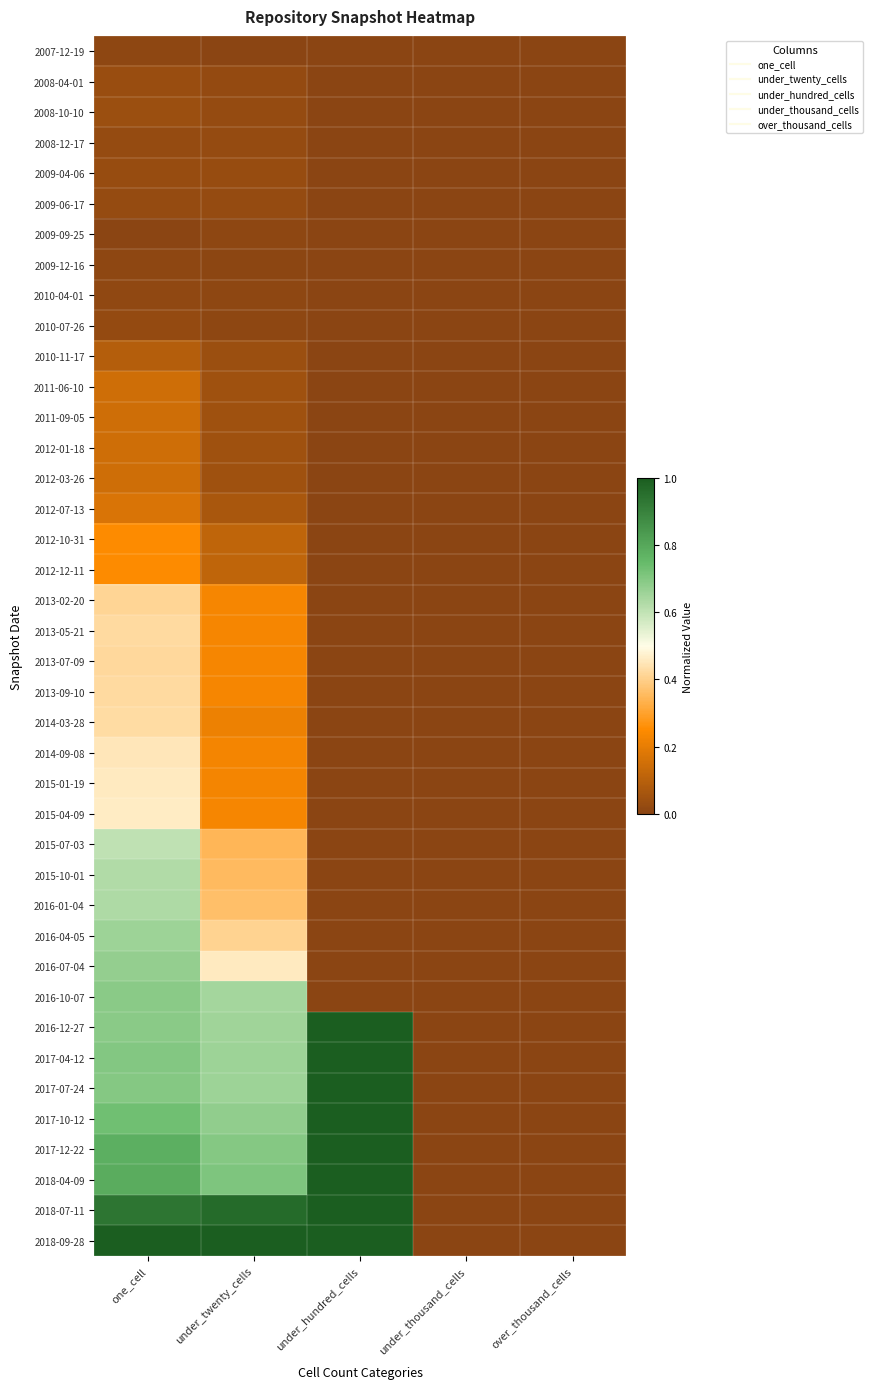

Reading right to left, what are all the values shown in this chart?

2007-12-19: over_thousand_cells=0.0	under_thousand_cells=0.0	under_hundred_cells=0.0	under_twenty_cells=0.0	one_cell=0.0
2008-04-01: over_thousand_cells=0.0	under_thousand_cells=0.0	under_hundred_cells=0.0	under_twenty_cells=0.0	one_cell=0.0
2008-10-10: over_thousand_cells=0.0	under_thousand_cells=0.0	under_hundred_cells=0.0	under_twenty_cells=0.0	one_cell=0.0
2008-12-17: over_thousand_cells=0.0	under_thousand_cells=0.0	under_hundred_cells=0.0	under_twenty_cells=0.0	one_cell=0.0
2009-04-06: over_thousand_cells=0.0	under_thousand_cells=0.0	under_hundred_cells=0.0	under_twenty_cells=0.0	one_cell=0.0
2009-06-17: over_thousand_cells=0.0	under_thousand_cells=0.0	under_hundred_cells=0.0	under_twenty_cells=0.0	one_cell=0.0
2009-09-25: over_thousand_cells=0.0	under_thousand_cells=0.0	under_hundred_cells=0.0	under_twenty_cells=0.0	one_cell=0.0
2009-12-16: over_thousand_cells=0.0	under_thousand_cells=0.0	under_hundred_cells=0.0	under_twenty_cells=0.0	one_cell=0.0
2010-04-01: over_thousand_cells=0.0	under_thousand_cells=0.0	under_hundred_cells=0.0	under_twenty_cells=0.0	one_cell=0.0
2010-07-26: over_thousand_cells=0.0	under_thousand_cells=0.0	under_hundred_cells=0.0	under_twenty_cells=0.0	one_cell=0.0
2010-11-17: over_thousand_cells=0.0	under_thousand_cells=0.0	under_hundred_cells=0.0	under_twenty_cells=0.0	one_cell=0.1
2011-06-10: over_thousand_cells=0.0	under_thousand_cells=0.0	under_hundred_cells=0.0	under_twenty_cells=0.0	one_cell=0.1
2011-09-05: over_thousand_cells=0.0	under_thousand_cells=0.0	under_hundred_cells=0.0	under_twenty_cells=0.0	one_cell=0.1
2012-01-18: over_thousand_cells=0.0	under_thousand_cells=0.0	under_hundred_cells=0.0	under_twenty_cells=0.0	one_cell=0.1
2012-03-26: over_thousand_cells=0.0	under_thousand_cells=0.0	under_hundred_cells=0.0	under_twenty_cells=0.0	one_cell=0.1
2012-07-13: over_thousand_cells=0.0	under_thousand_cells=0.0	under_hundred_cells=0.0	under_twenty_cells=0.1	one_cell=0.2
2012-10-31: over_thousand_cells=0.0	under_thousand_cells=0.0	under_hundred_cells=0.0	under_twenty_cells=0.1	one_cell=0.2
2012-12-11: over_thousand_cells=0.0	under_thousand_cells=0.0	under_hundred_cells=0.0	under_twenty_cells=0.1	one_cell=0.2
2013-02-20: over_thousand_cells=0.0	under_thousand_cells=0.0	under_hundred_cells=0.0	under_twenty_cells=0.2	one_cell=0.4
2013-05-21: over_thousand_cells=0.0	under_thousand_cells=0.0	under_hundred_cells=0.0	under_twenty_cells=0.2	one_cell=0.4
2013-07-09: over_thousand_cells=0.0	under_thousand_cells=0.0	under_hundred_cells=0.0	under_twenty_cells=0.2	one_cell=0.4
2013-09-10: over_thousand_cells=0.0	under_thousand_cells=0.0	under_hundred_cells=0.0	under_twenty_cells=0.2	one_cell=0.4
2014-03-28: over_thousand_cells=0.0	under_thousand_cells=0.0	under_hundred_cells=0.0	under_twenty_cells=0.2	one_cell=0.4
2014-09-08: over_thousand_cells=0.0	under_thousand_cells=0.0	under_hundred_cells=0.0	under_twenty_cells=0.2	one_cell=0.5
2015-01-19: over_thousand_cells=0.0	under_thousand_cells=0.0	under_hundred_cells=0.0	under_twenty_cells=0.2	one_cell=0.5
2015-04-09: over_thousand_cells=0.0	under_thousand_cells=0.0	under_hundred_cells=0.0	under_twenty_cells=0.2	one_cell=0.5
2015-07-03: over_thousand_cells=0.0	under_thousand_cells=0.0	under_hundred_cells=0.0	under_twenty_cells=0.3	one_cell=0.6
2015-10-01: over_thousand_cells=0.0	under_thousand_cells=0.0	under_hundred_cells=0.0	under_twenty_cells=0.4	one_cell=0.6
2016-01-04: over_thousand_cells=0.0	under_thousand_cells=0.0	under_hundred_cells=0.0	under_twenty_cells=0.4	one_cell=0.6
2016-04-05: over_thousand_cells=0.0	under_thousand_cells=0.0	under_hundred_cells=0.0	under_twenty_cells=0.4	one_cell=0.7
2016-07-04: over_thousand_cells=0.0	under_thousand_cells=0.0	under_hundred_cells=0.0	under_twenty_cells=0.5	one_cell=0.7
2016-10-07: over_thousand_cells=0.0	under_thousand_cells=0.0	under_hundred_cells=0.0	under_twenty_cells=0.6	one_cell=0.7
2016-12-27: over_thousand_cells=0.0	under_thousand_cells=0.0	under_hundred_cells=1.0	under_twenty_cells=0.7	one_cell=0.7
2017-04-12: over_thousand_cells=0.0	under_thousand_cells=0.0	under_hundred_cells=1.0	under_twenty_cells=0.7	one_cell=0.7
2017-07-24: over_thousand_cells=0.0	under_thousand_cells=0.0	under_hundred_cells=1.0	under_twenty_cells=0.7	one_cell=0.7
2017-10-12: over_thousand_cells=0.0	under_thousand_cells=0.0	under_hundred_cells=1.0	under_twenty_cells=0.7	one_cell=0.7
2017-12-22: over_thousand_cells=0.0	under_thousand_cells=0.0	under_hundred_cells=1.0	under_twenty_cells=0.7	one_cell=0.8
2018-04-09: over_thousand_cells=0.0	under_thousand_cells=0.0	under_hundred_cells=1.0	under_twenty_cells=0.7	one_cell=0.8
2018-07-11: over_thousand_cells=0.0	under_thousand_cells=0.0	under_hundred_cells=1.0	under_twenty_cells=1.0	one_cell=0.9
2018-09-28: over_thousand_cells=0.0	under_thousand_cells=0.0	under_hundred_cells=1.0	under_twenty_cells=1.0	one_cell=1.0